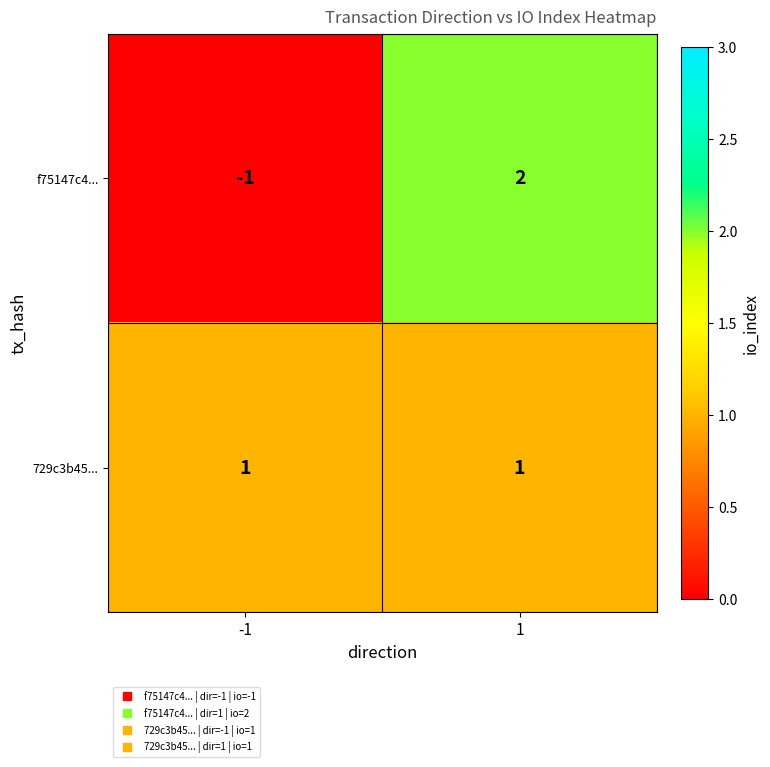

What is the difference between the highest and lowest values at -1?

2